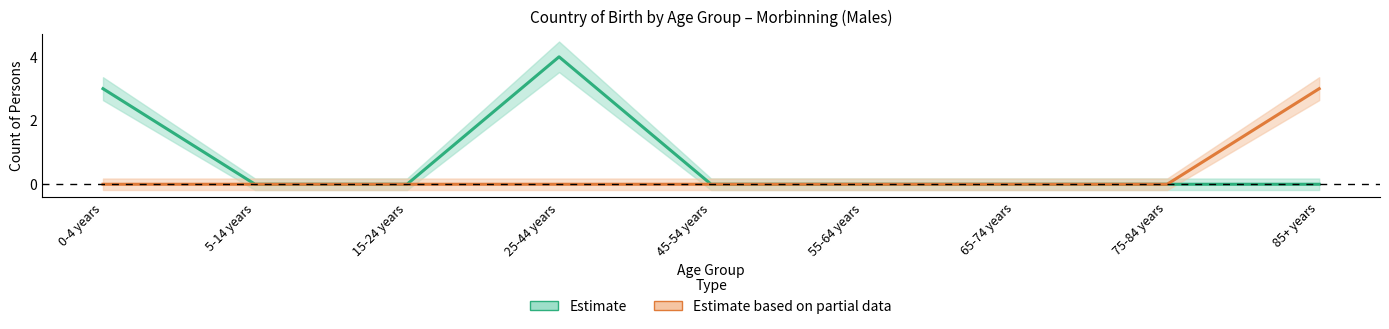

At which label does Australia (Estimate) reach its minimum?

5-14 years